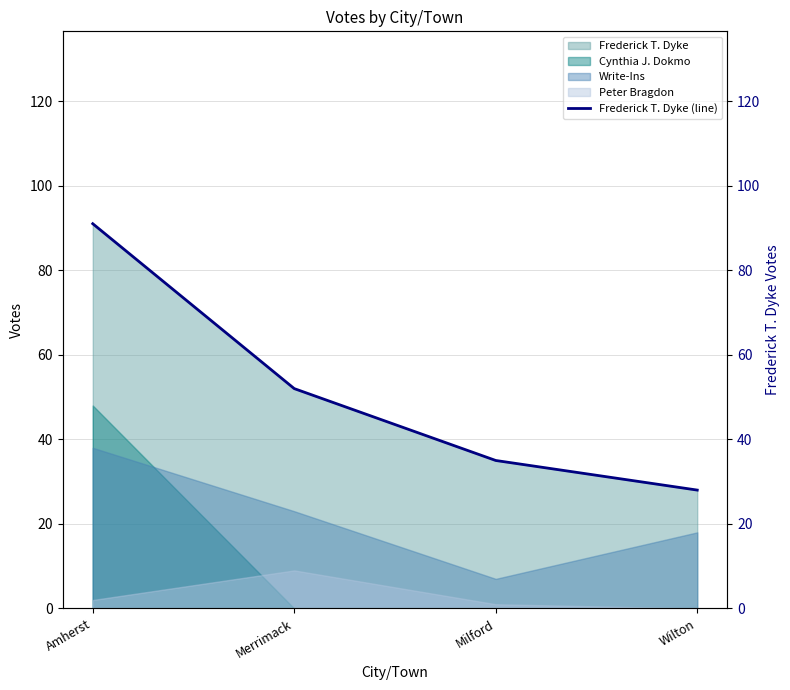

True or false: there are more than 2 points higher than both neighbors.

False